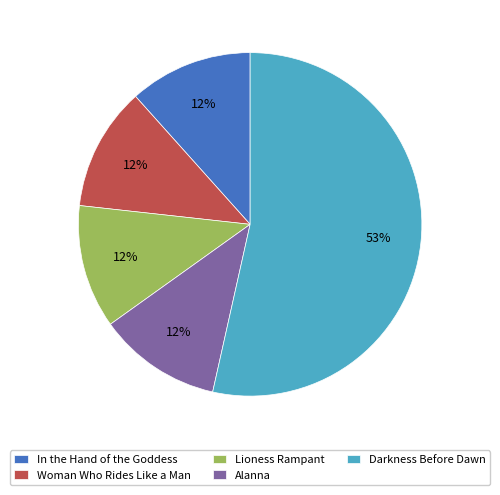

What is the ratio of the value at Lioness Rampant to the value at Woman Who Rides Like a Man?

1.0